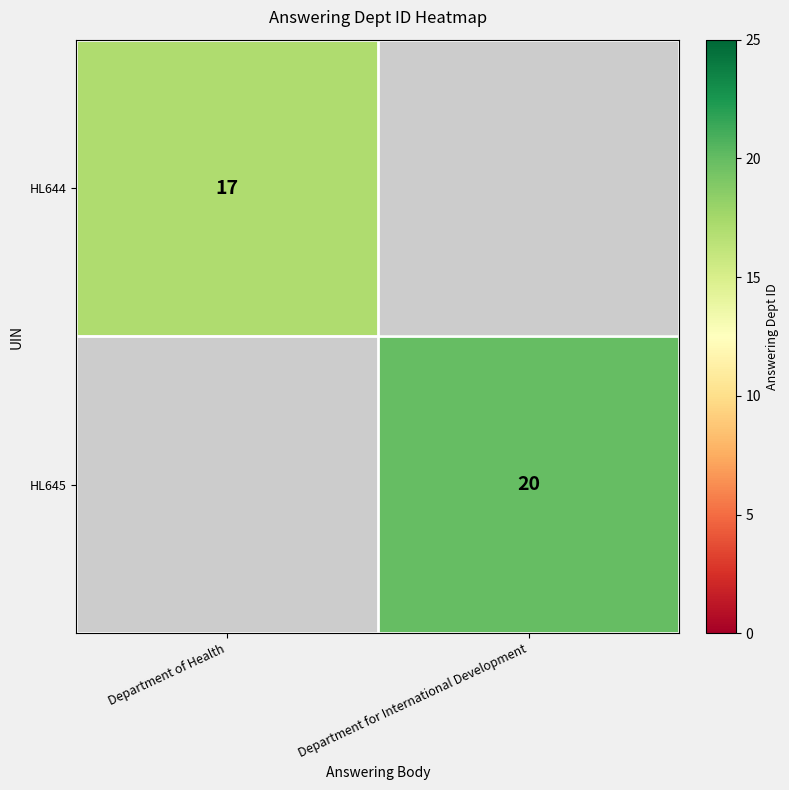

Is the value of HL645 at Department for International Development greater than the value of HL644 at Department of Health?

Yes